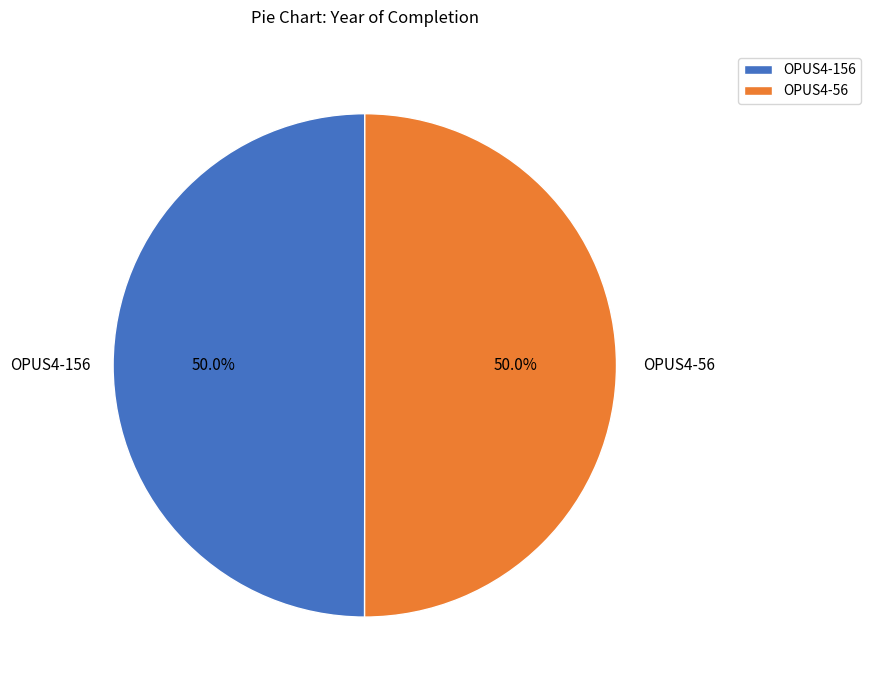

Count the number of slices in the pie.

2